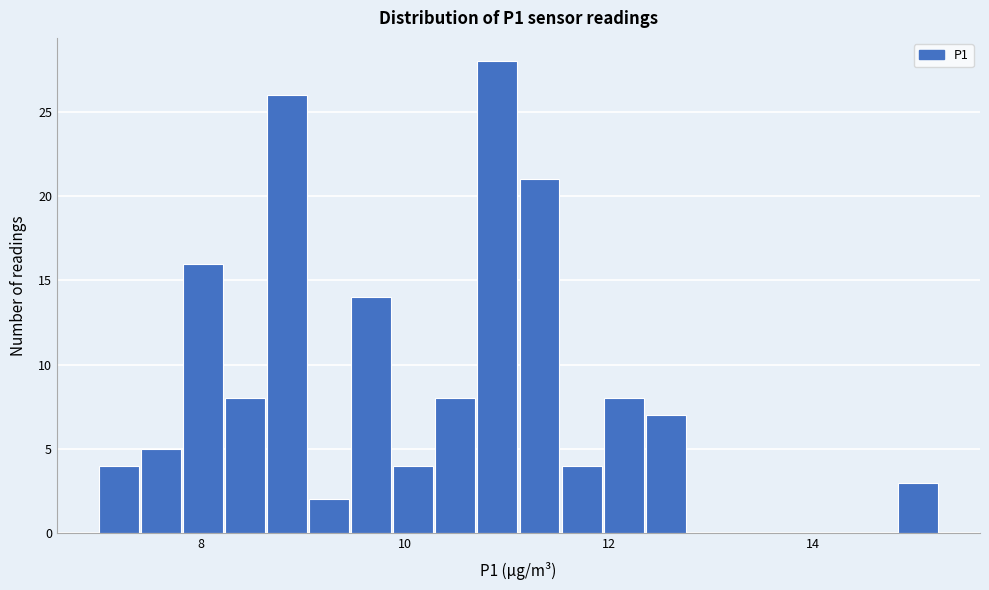

Around what value on the x-axis is the tallest bar? Give the approximate position of its centre, as read against the axis.

11.0